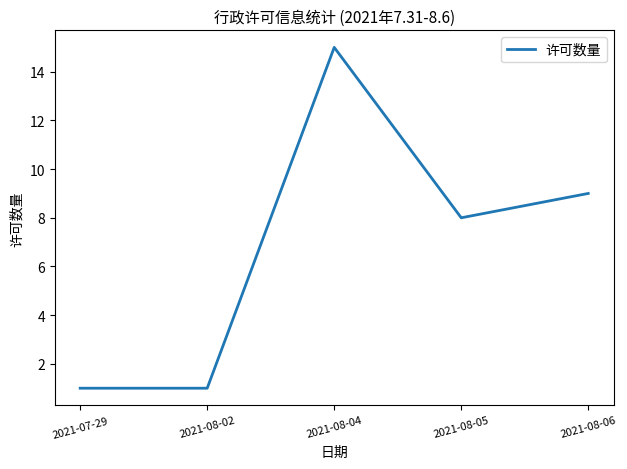

At which label does the data first exceed 8?

2021-08-04